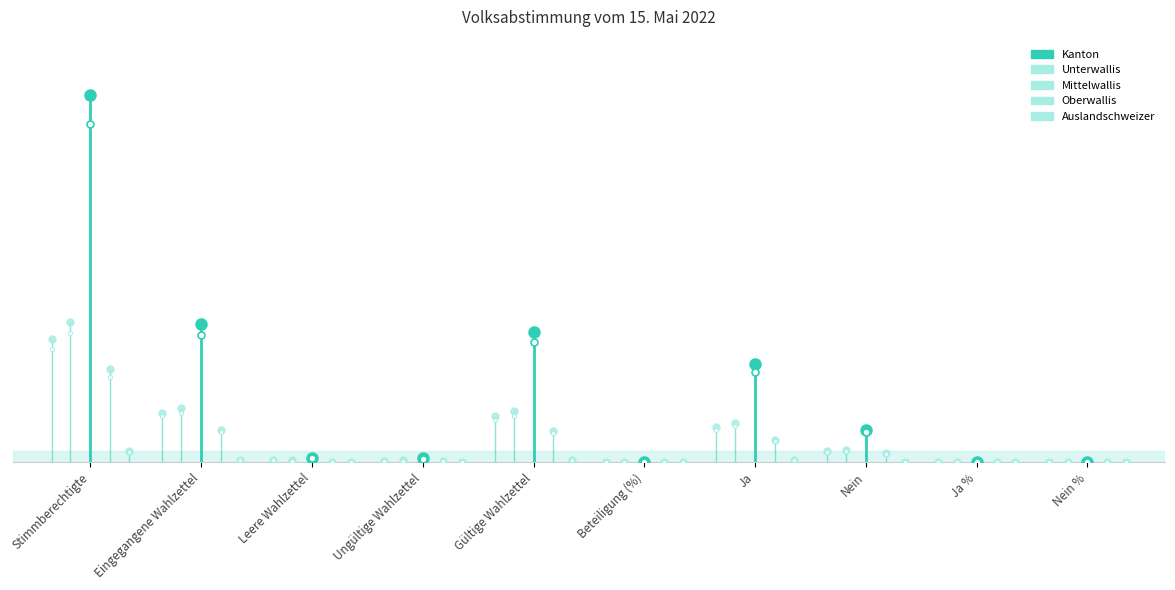

What is the highest value of the Unterwallis series?

77374.0